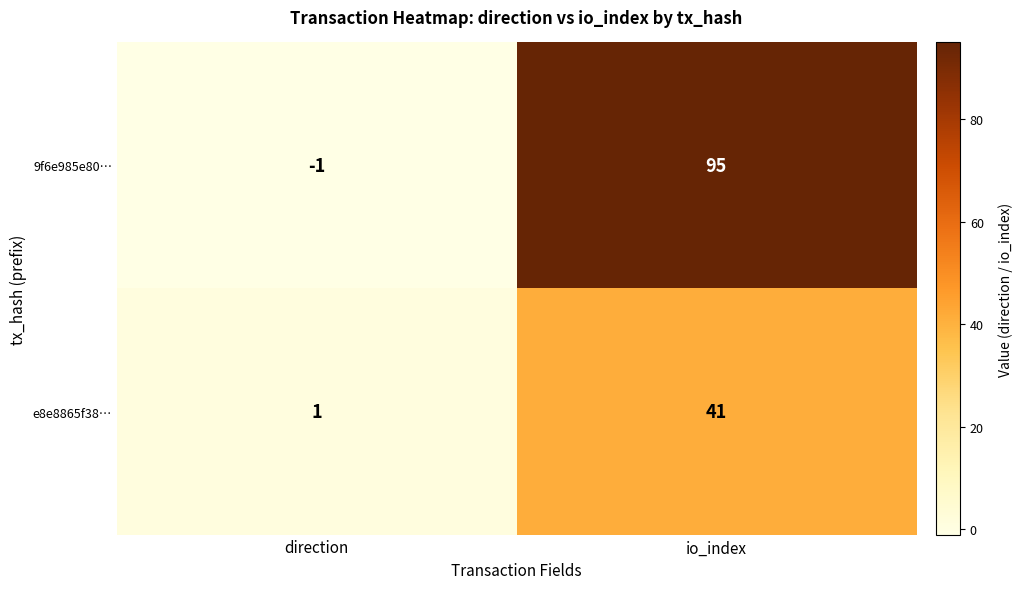

List the series in order of their overall mean, lowest first.

e8e8865f38…, 9f6e985e80…